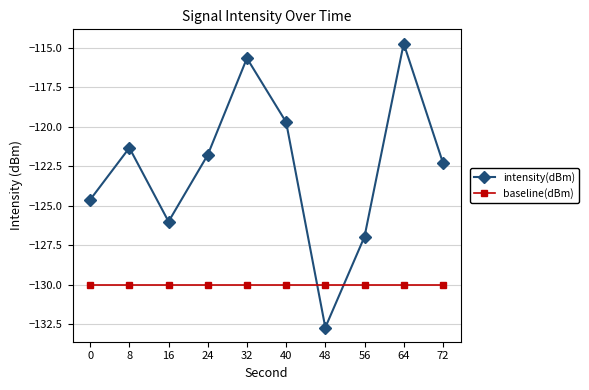

How many lines are shown in the chart?

2